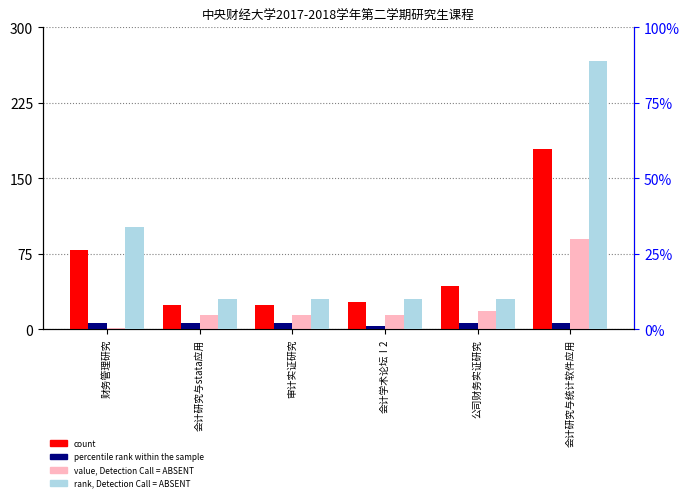

What is the label of the 5th bar from the right?

会计研究与stata应用